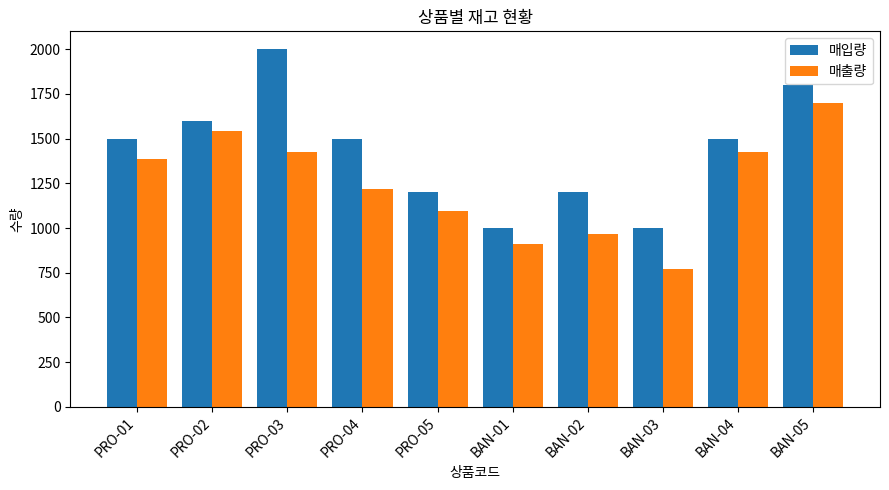

What is the label of the 1st bar from the left?

PRO-01